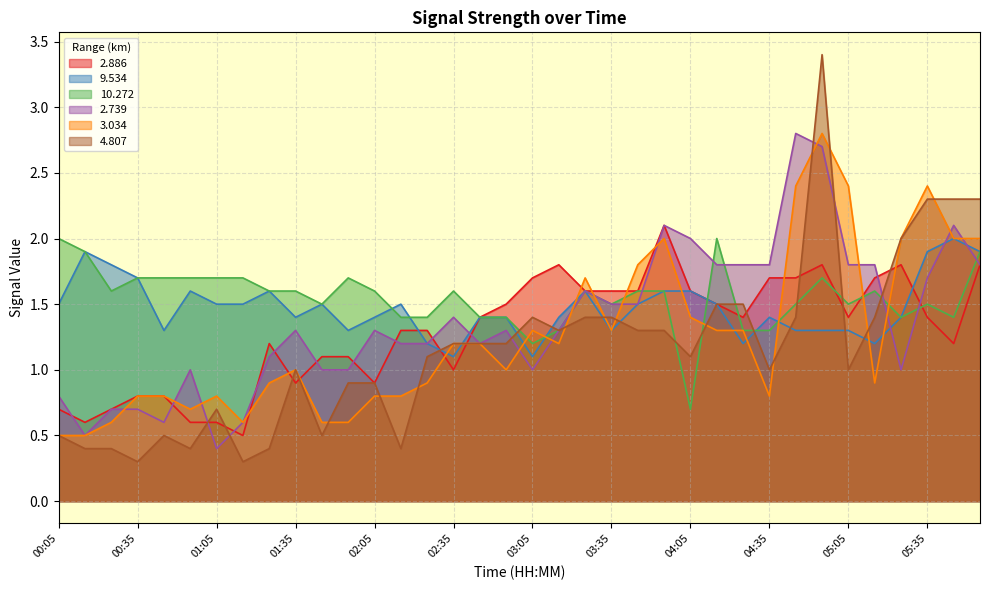

How many lines are shown in the chart?

6